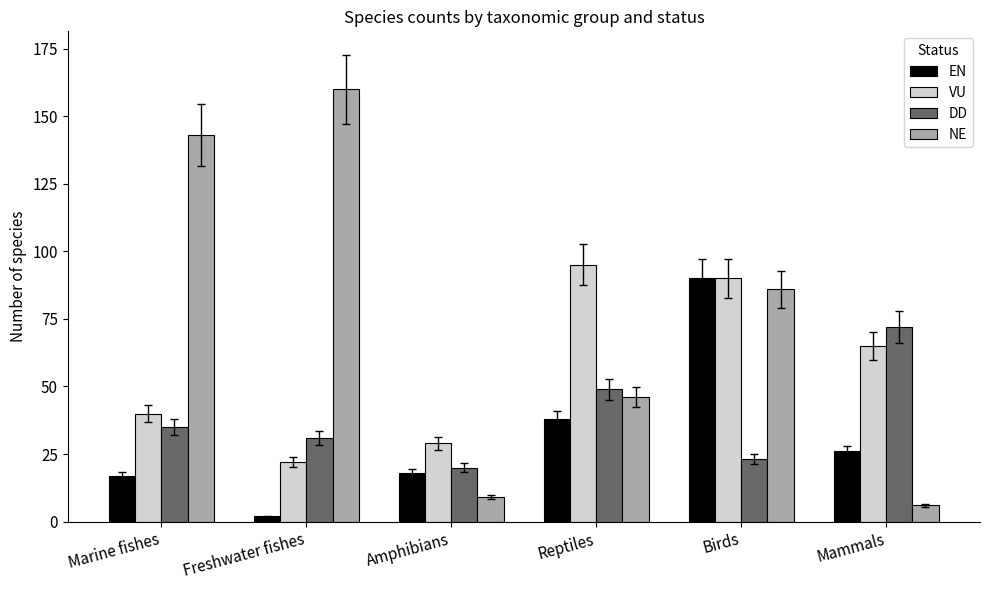

Is it true that VU equals 22 at Freshwater fishes?

True